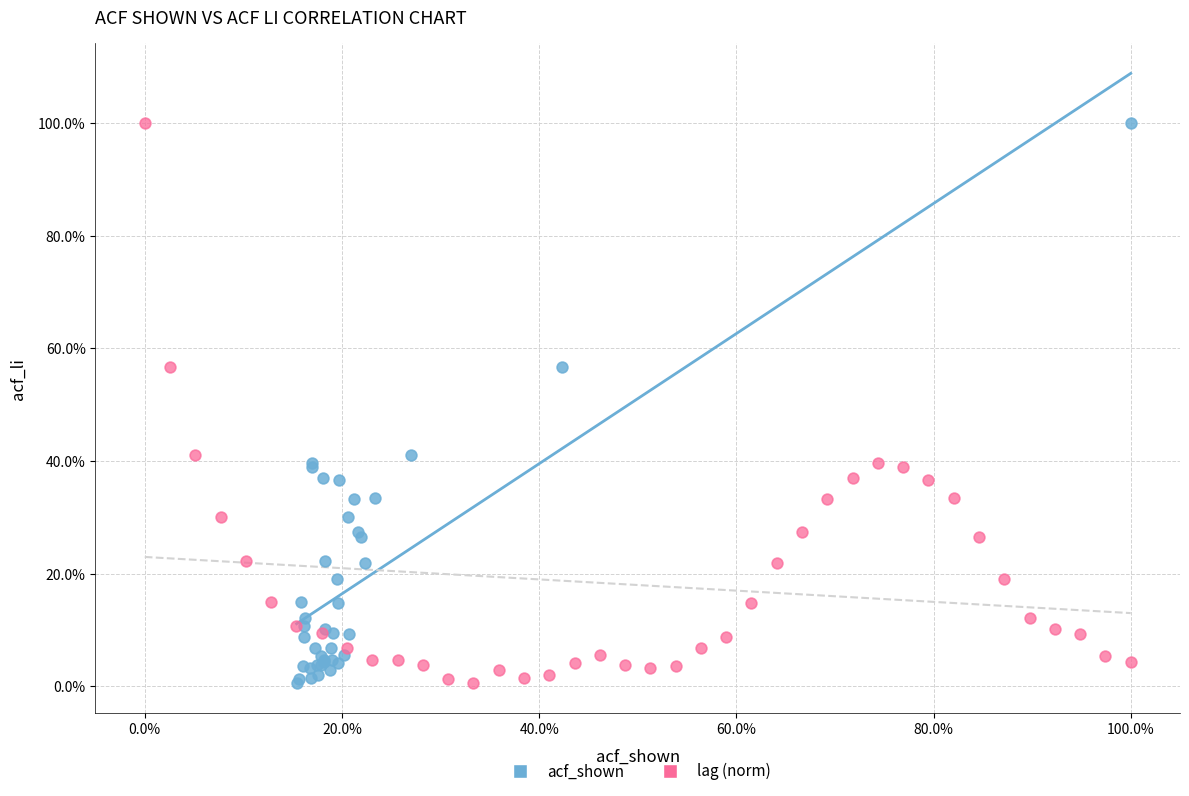

What are all the series names shown in the legend?

acf_shown, lag (norm)